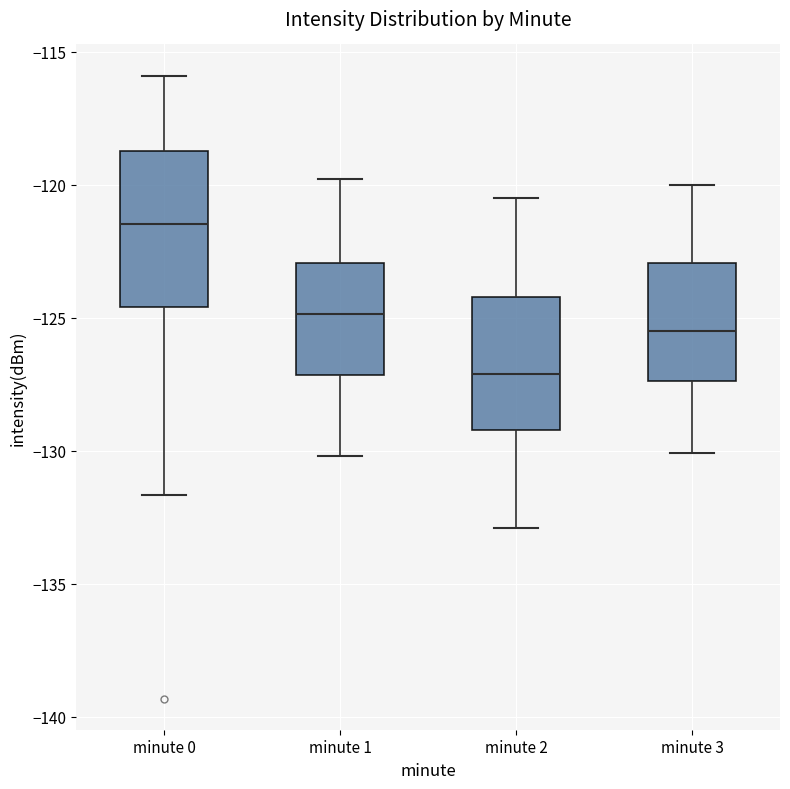

Reading left to right, read every box against the y-axis: the position of its median line, the range the box covers, and the ends of its whiskers. The values are not printed on the chart, so give them approximately, as read against the axis.

minute 0: median -121.5, box -124.5 to -118.5, whiskers -131.5 to -116.0
minute 1: median -125.0, box -127.0 to -123.0, whiskers -130.0 to -120.0
minute 2: median -127.0, box -129.0 to -124.0, whiskers -133.0 to -120.5
minute 3: median -125.5, box -127.5 to -123.0, whiskers -130.0 to -120.0